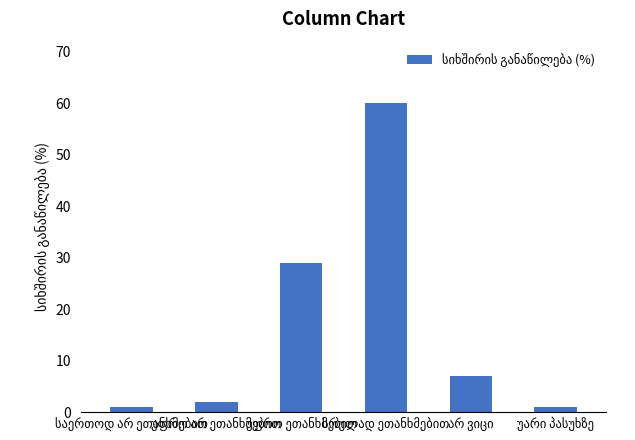

What is the value of the 4th bar from the left?

60